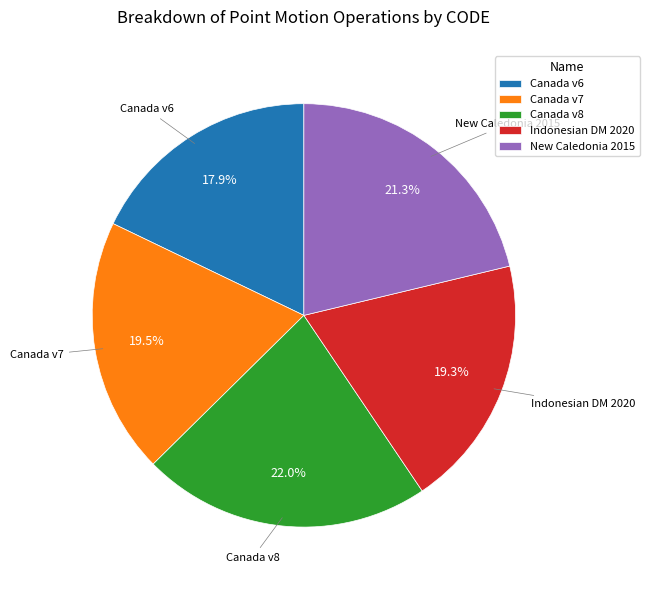

Which slice is the largest?

Canada v8